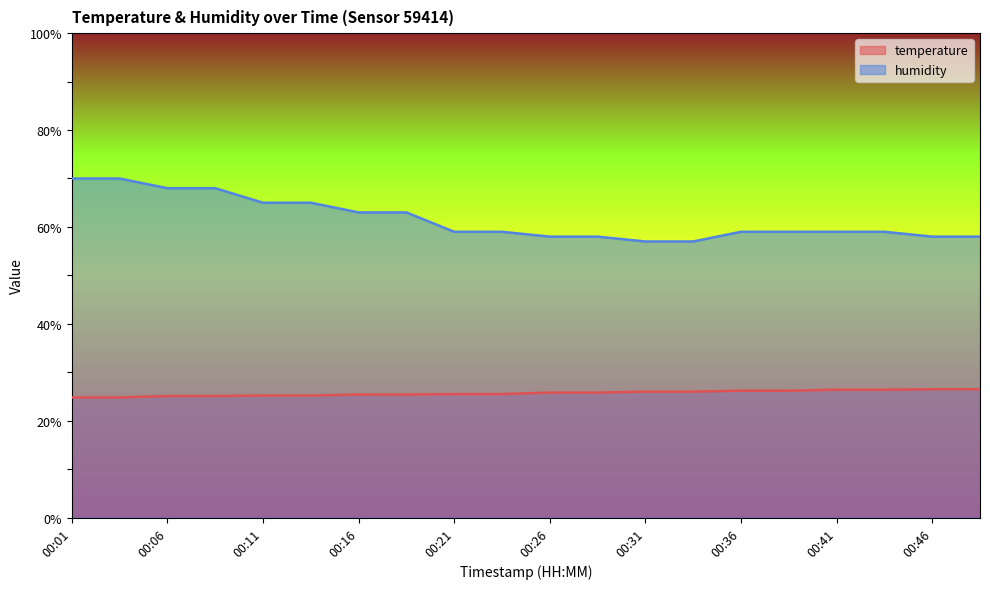

Reading left to right, list all the values displayed in this chart.

temperature: 00:01=24.8	00:03=24.8	00:06=25.1	00:08=25.1	00:11=25.2	00:13=25.2	00:16=25.4	00:18=25.4	00:21=25.5	00:23=25.5	00:26=25.8	00:28=25.8	00:31=26.0	00:33=26.0	00:36=26.2	00:38=26.2	00:41=26.4	00:43=26.4	00:46=26.5	00:48=26.5
humidity: 00:01=70.0	00:03=70.0	00:06=68.0	00:08=68.0	00:11=65.0	00:13=65.0	00:16=63.0	00:18=63.0	00:21=59.0	00:23=59.0	00:26=58.0	00:28=58.0	00:31=57.0	00:33=57.0	00:36=59.0	00:38=59.0	00:41=59.0	00:43=59.0	00:46=58.0	00:48=58.0